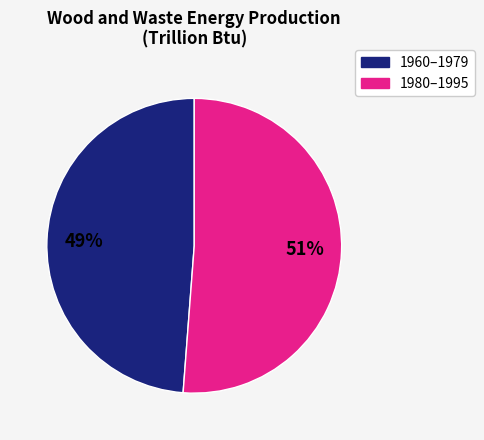

To the nearest percent, what is the average slice percentage?

50%